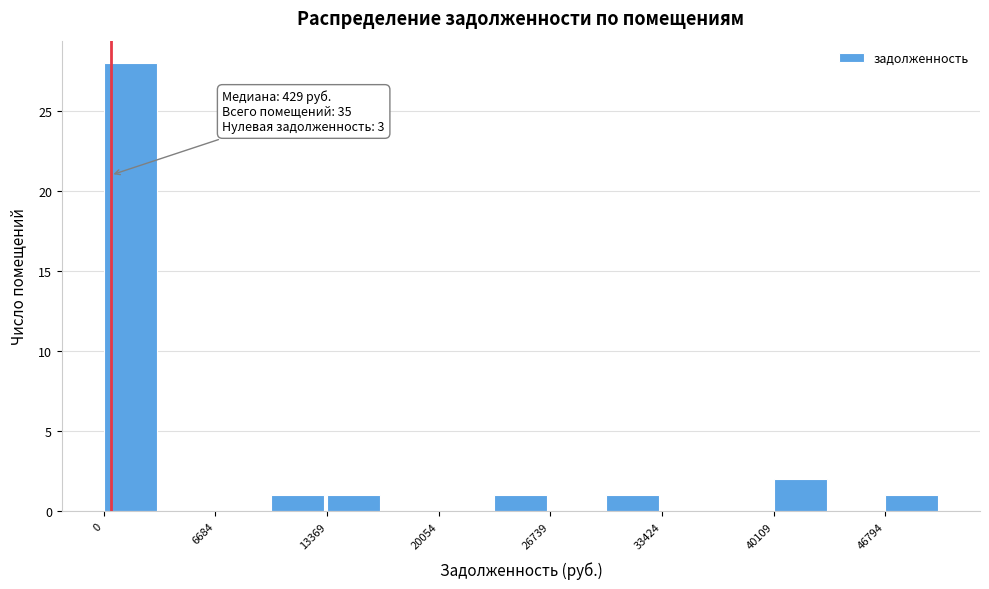

Around what value on the x-axis is the tallest bar? Give the approximate position of its centre, as read against the axis.

2000